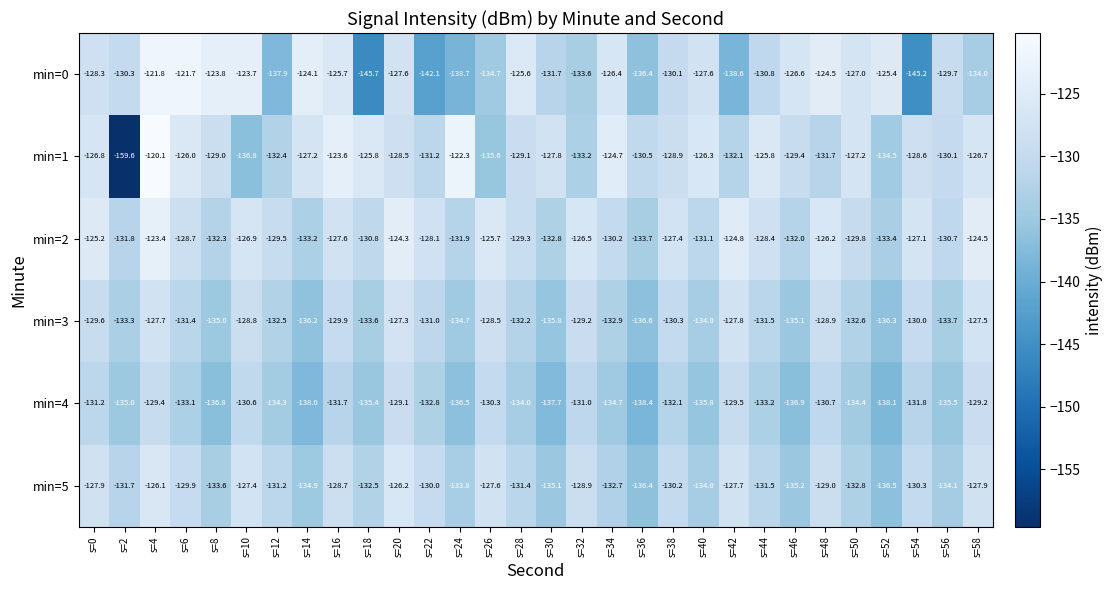

Is it true that min=3 equals -132.5 at s=12?

True